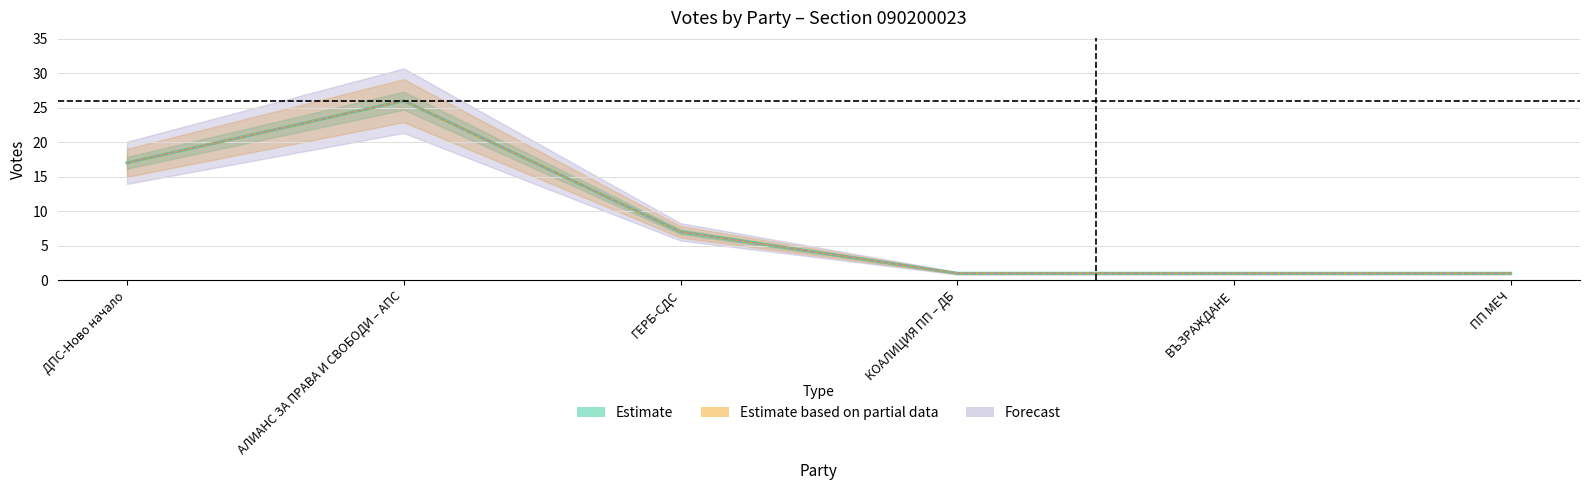

Is it true that Forecast equals 1 at ПП МЕЧ?

True